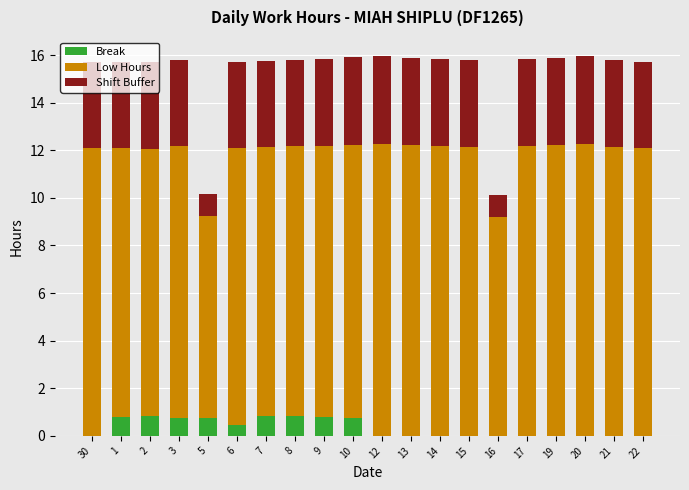

How many distinct data groups are displayed?

3